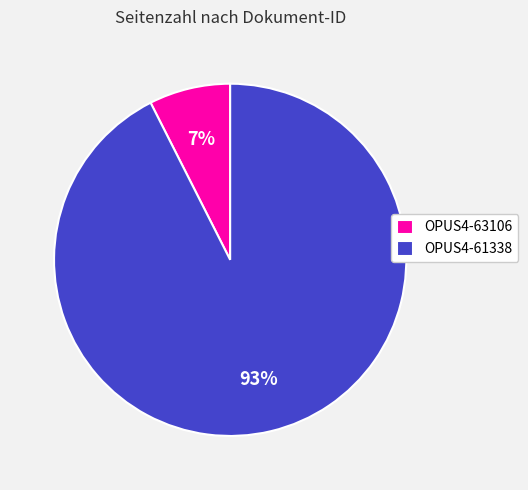

To the nearest percent, what portion does OPUS4-61338 represent?

93%